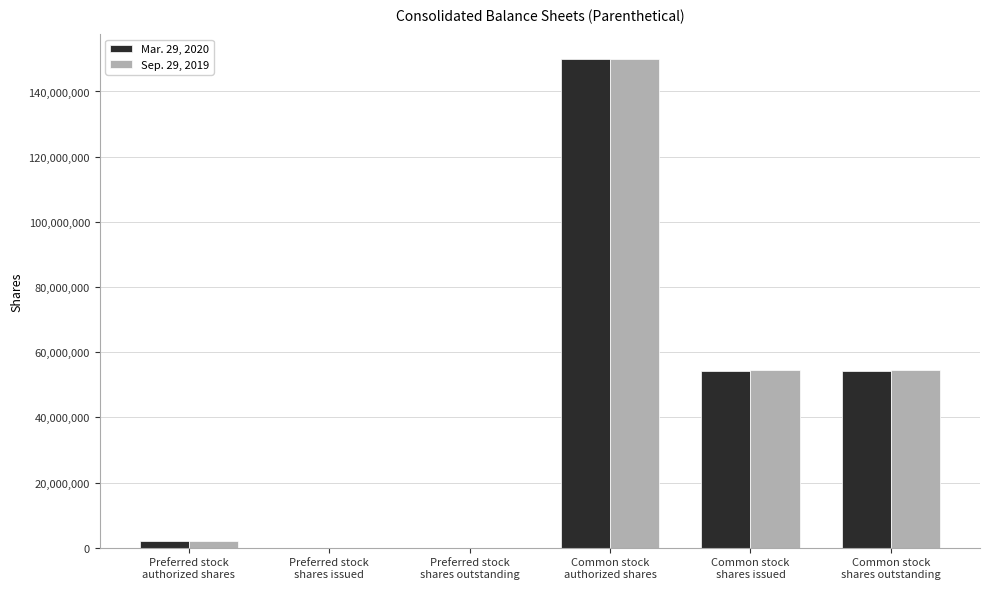

What is the total value across all series at Common stock
shares outstanding?

108707000